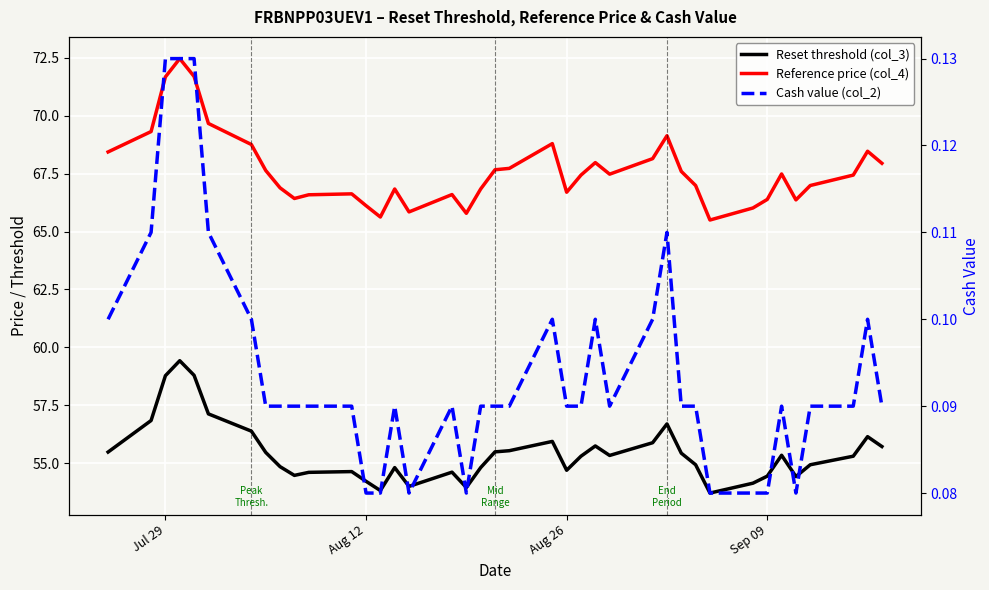

What are all the series names shown in the legend?

Reset threshold (col_3), Reference price (col_4), Cash value (col_2)